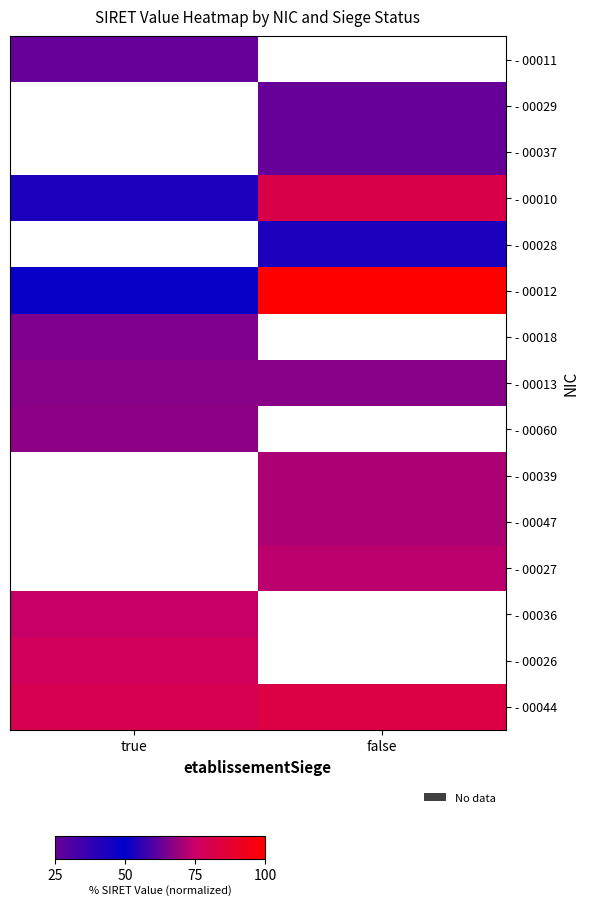

The - 00018 series shows 108.1 at true. True or false?

False